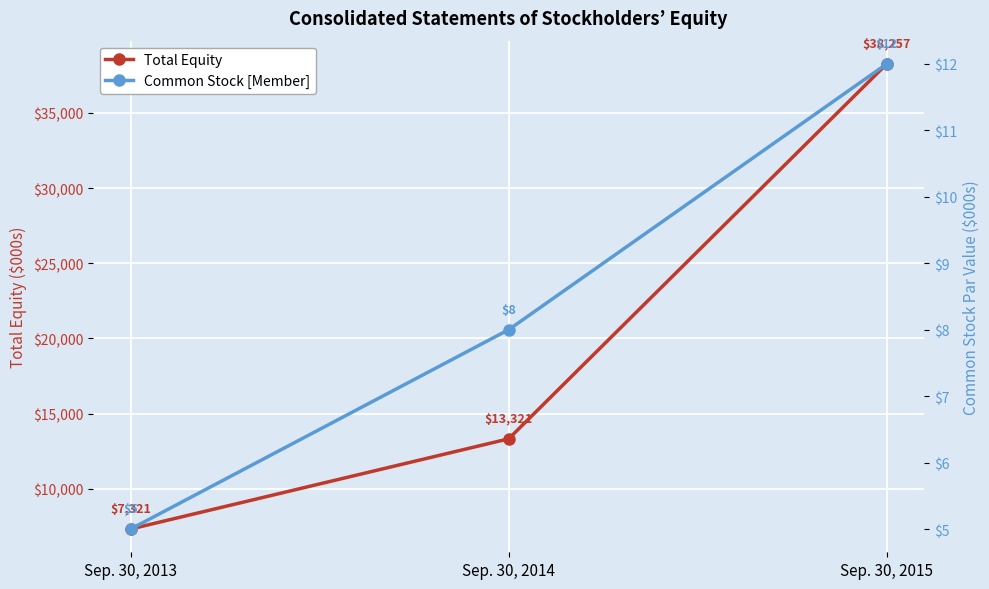

Which series has the largest range (max minus min)?

Total Equity